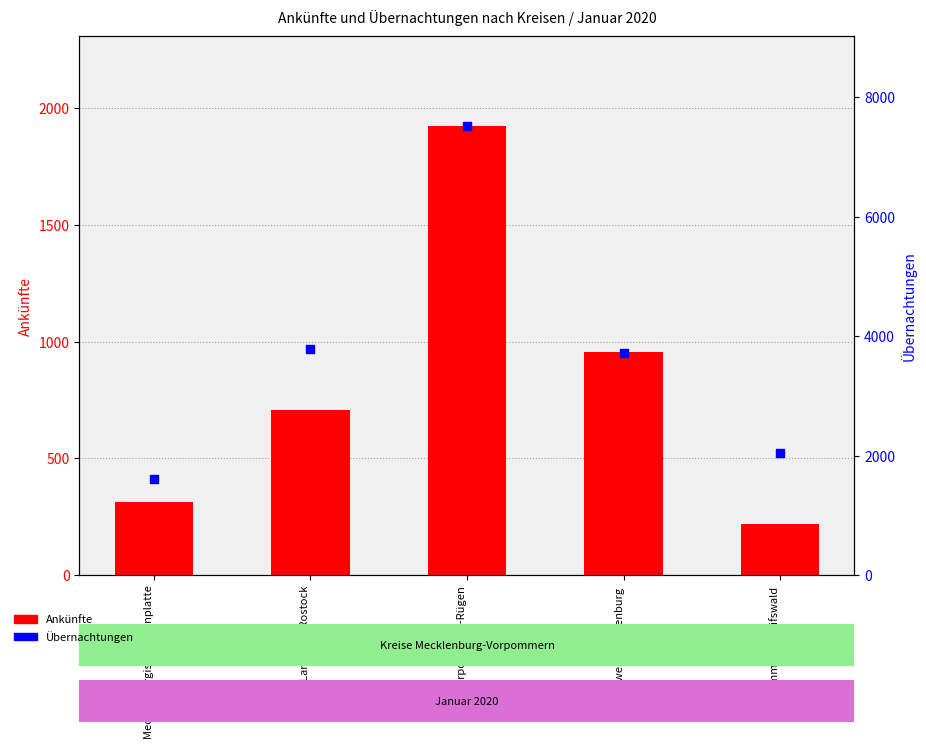

What are all the series names shown in the legend?

Ankünfte, Übernachtungen